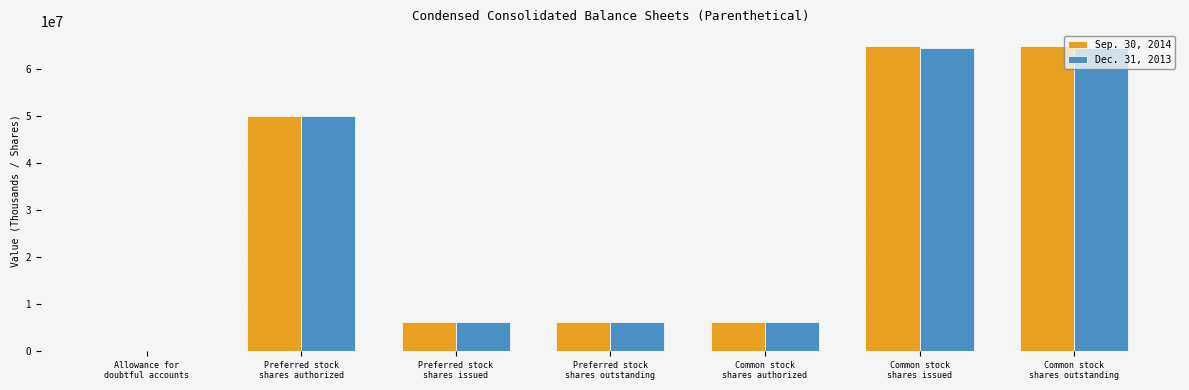

At which label is Dec. 31, 2013 closest to 32251484?

Preferred stock
shares authorized